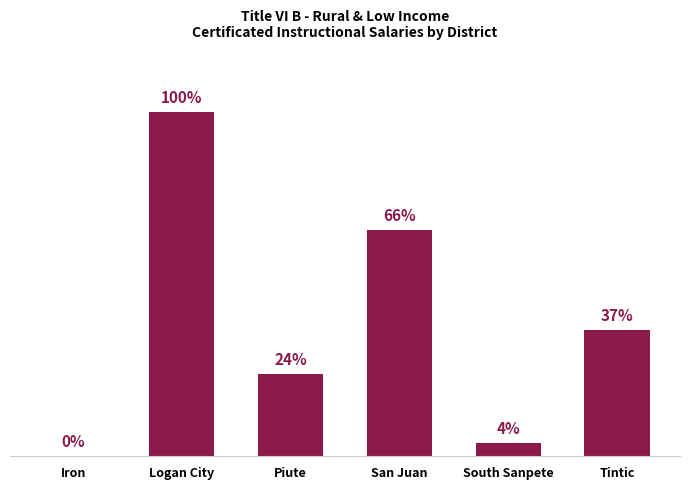

Does the chart contain any negative values?

No